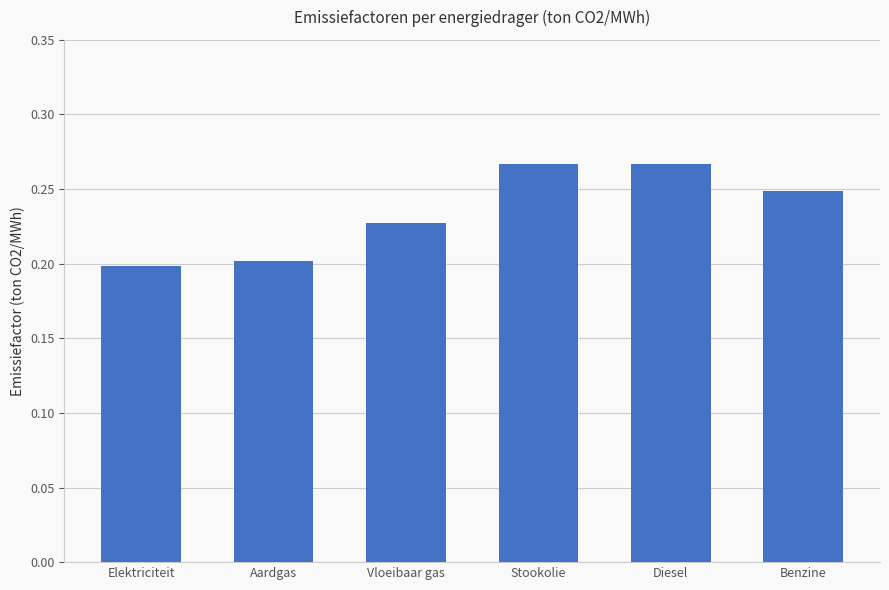

Count the values in the range 0 to 1.

6